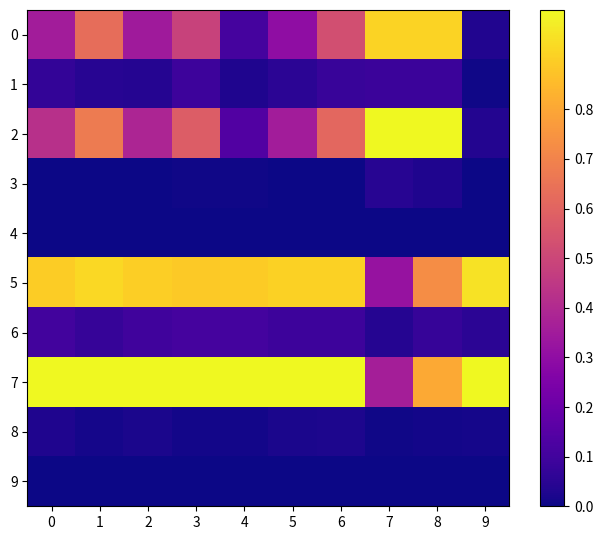

Which category has the highest value across all series?

7